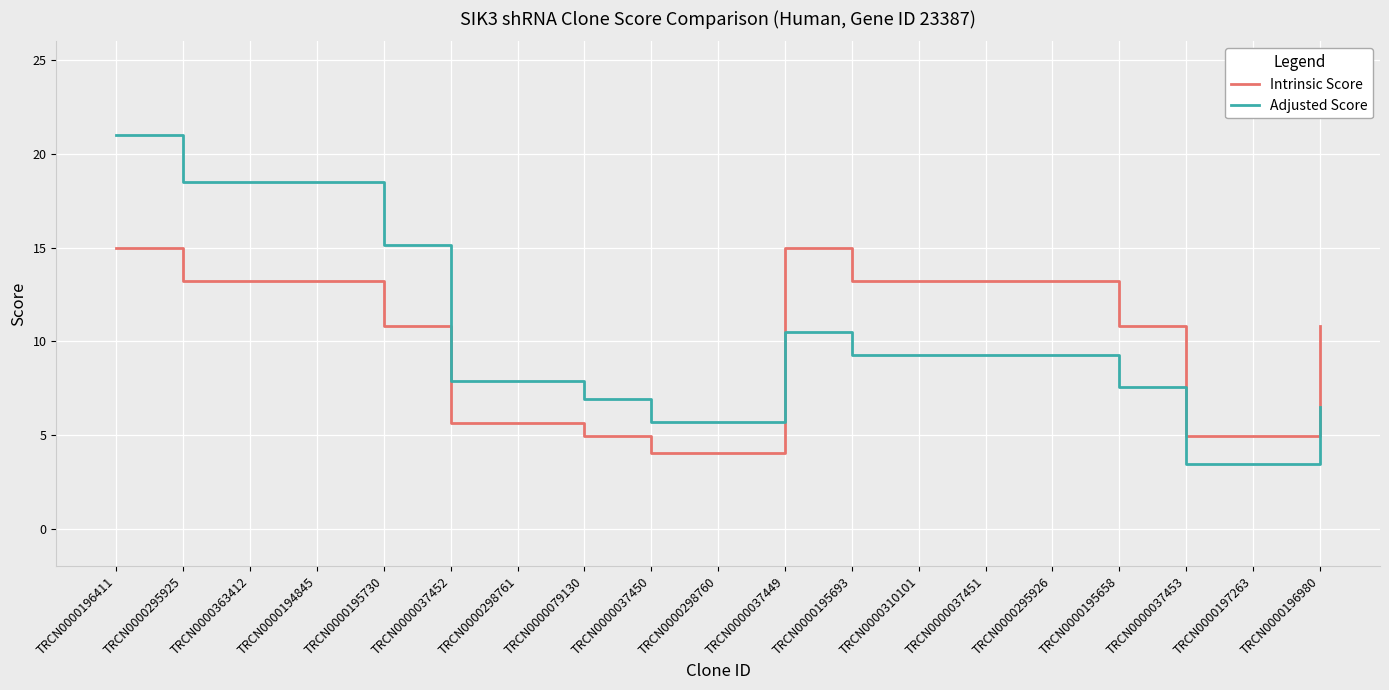

What position from the left is TRCN0000298760?

10